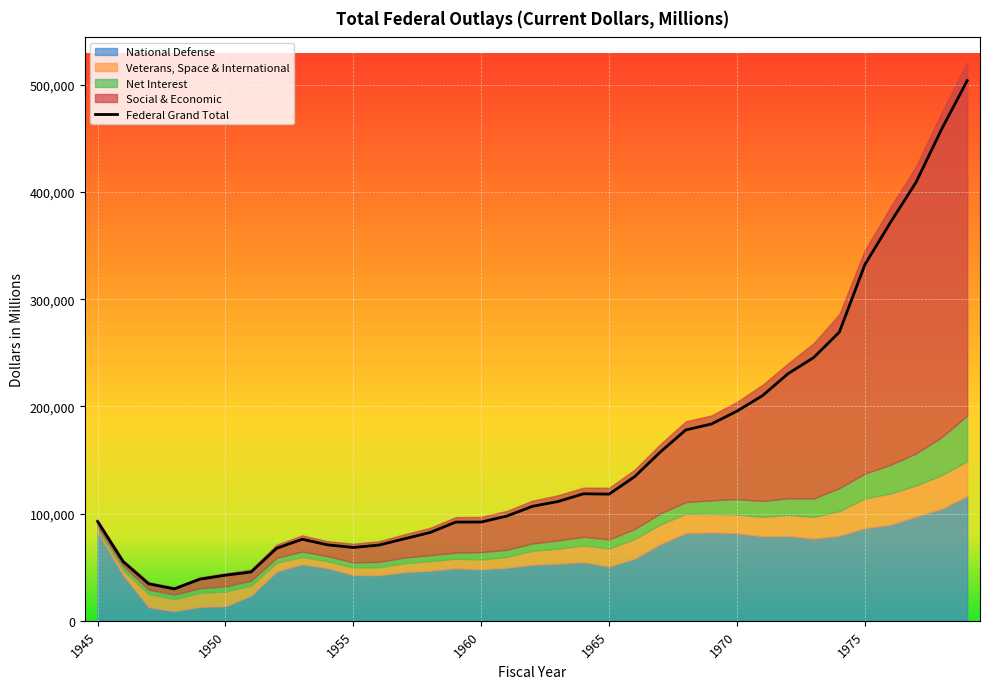

True or false: Federal Grand Total and Social & Economic intersect in this chart.

False